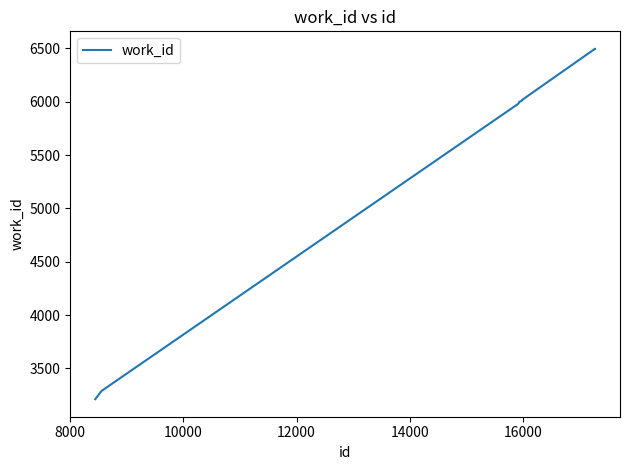

What is the difference between the maximum and minimum values?

3284